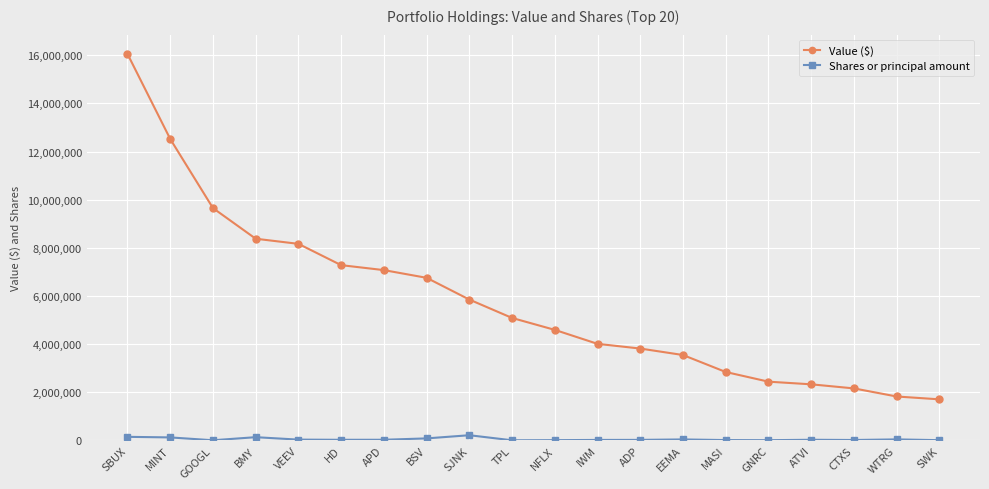

At which category is the sum across all series the highest?

SBUX